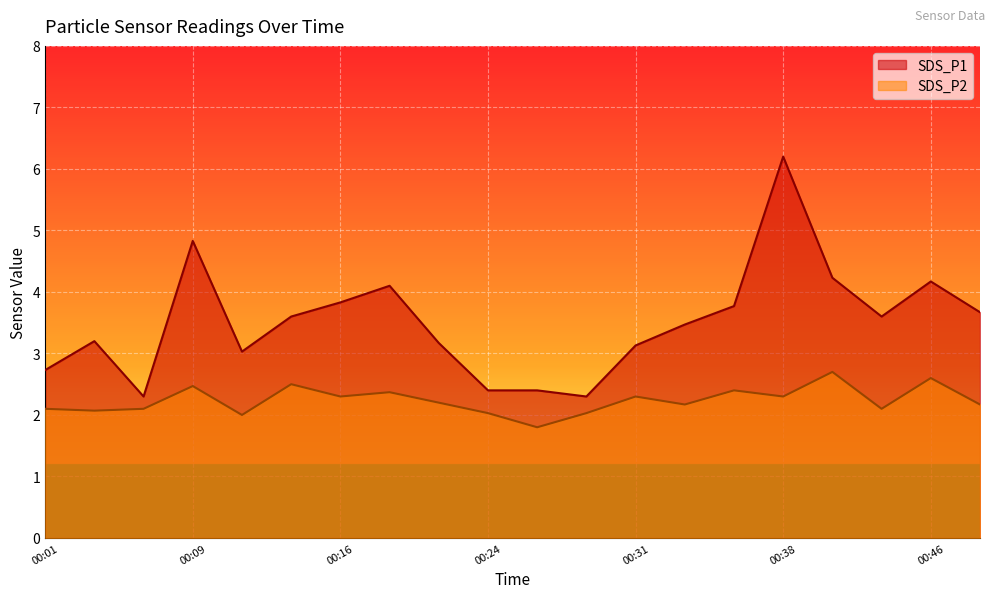

True or false: SDS_P2 has a value of 2.7 at 00:41.

True